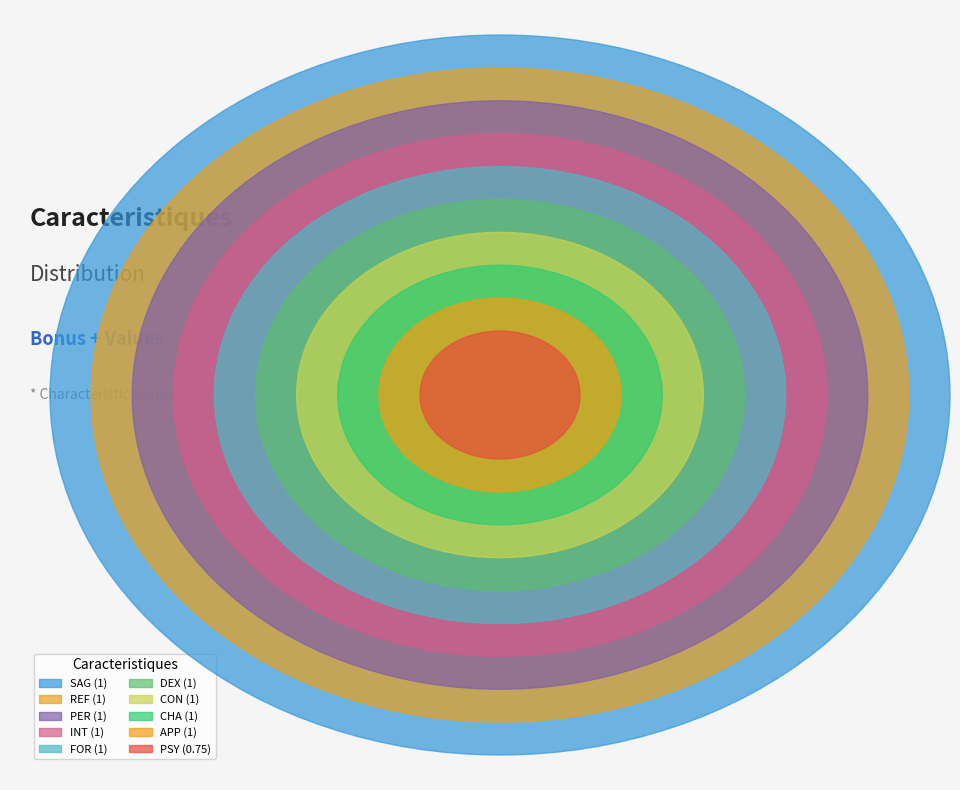

To the nearest percent, what portion does SAG represent?

10%